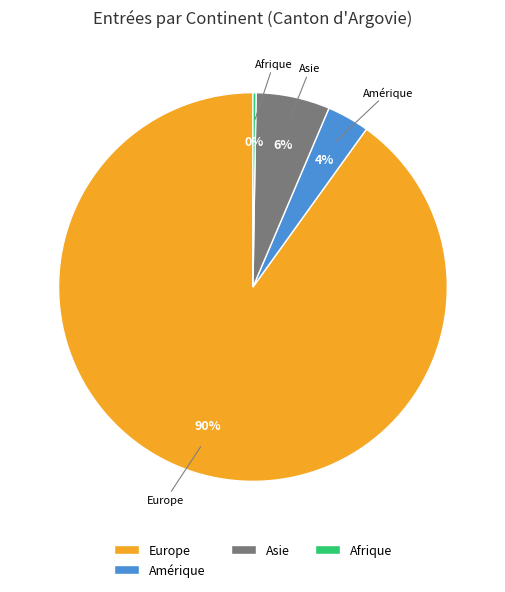

To the nearest percent, what is the combined percentage of Amérique and Europe?

94%